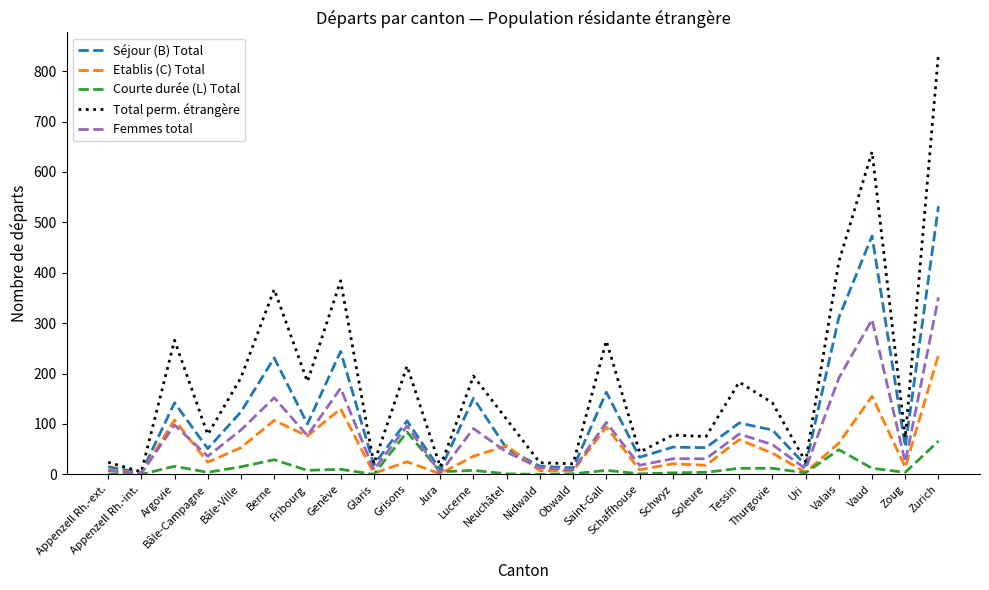

Which series has the widest spread of values?

Total perm. étrangère